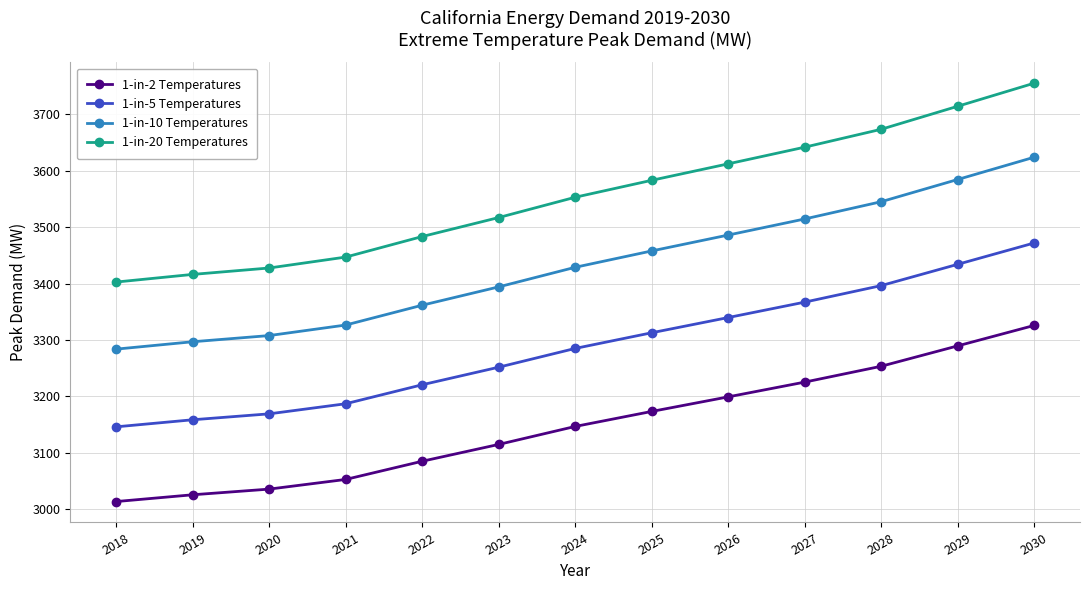

Read the 1-in-5 Temperatures value at 2025.

3312.8